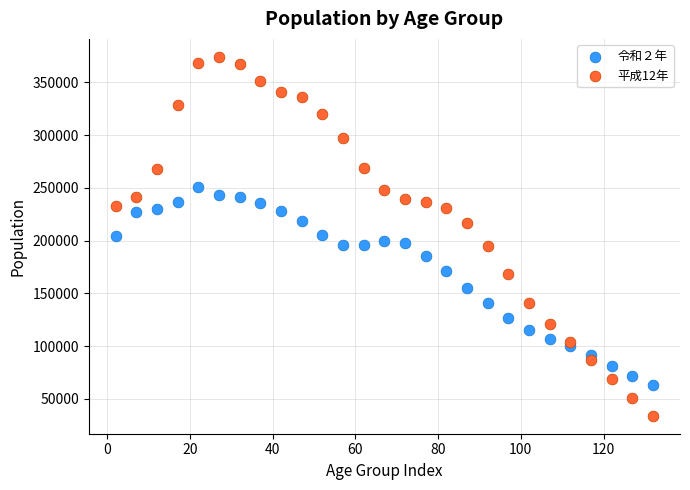

Across all data points, what is the range of X values (max minus min)?

130